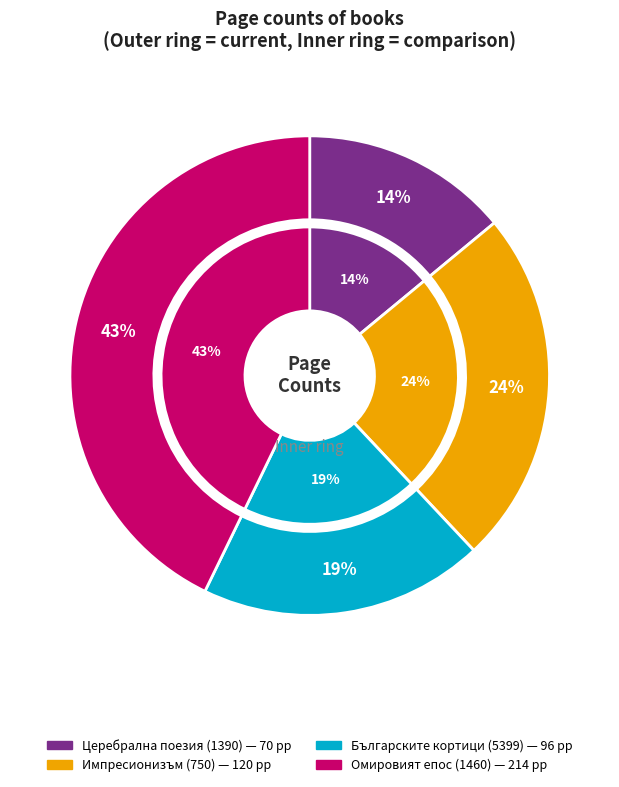

To the nearest percent, what is the difference between the Българските кортици (5399) and Импресионизъм (750) slice percentages?

5%